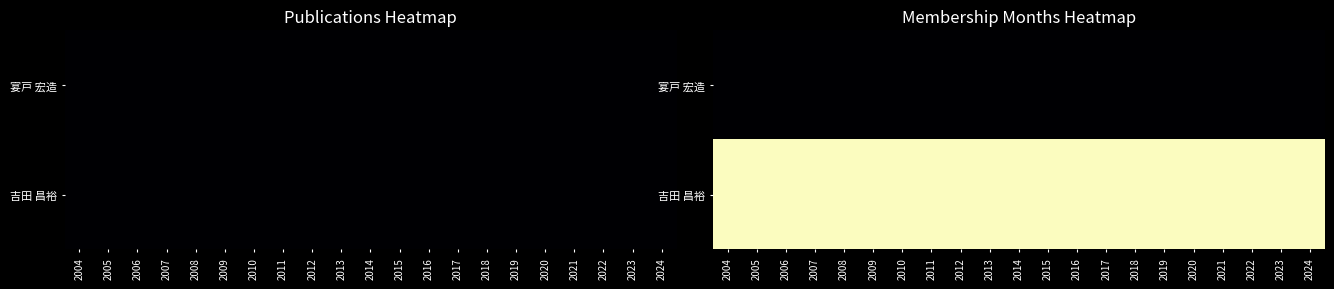

At 2008, list the series in order from smallest to largest.

宴戸 宏造, 吉田 昌裕